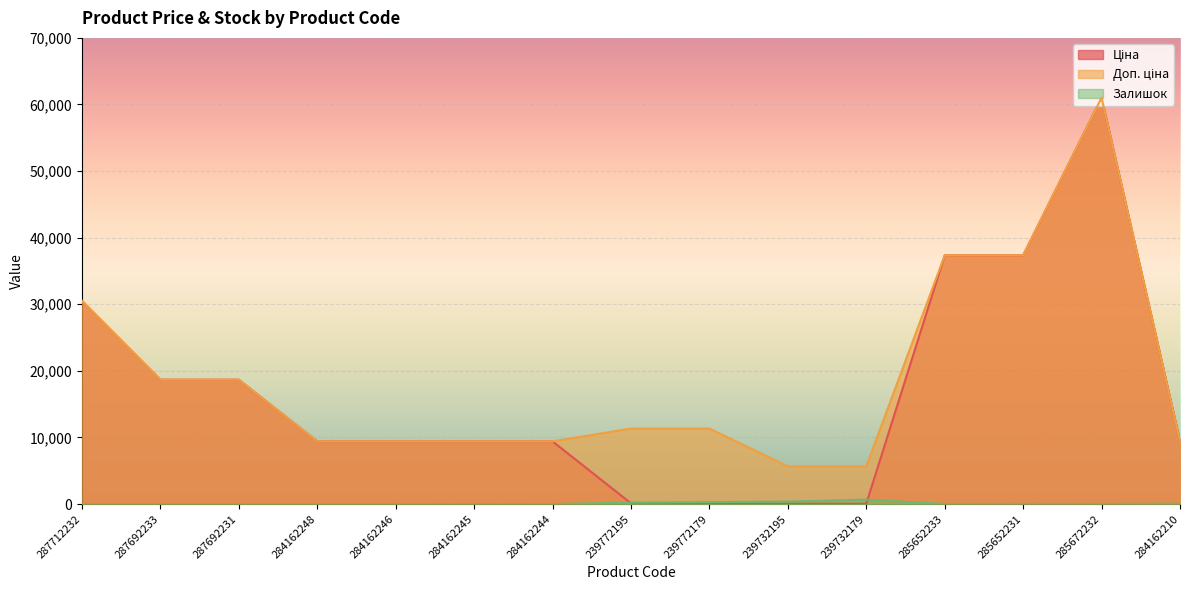

In Залишок, how many points are higher than both neighbors (excluding endpoints)?

3